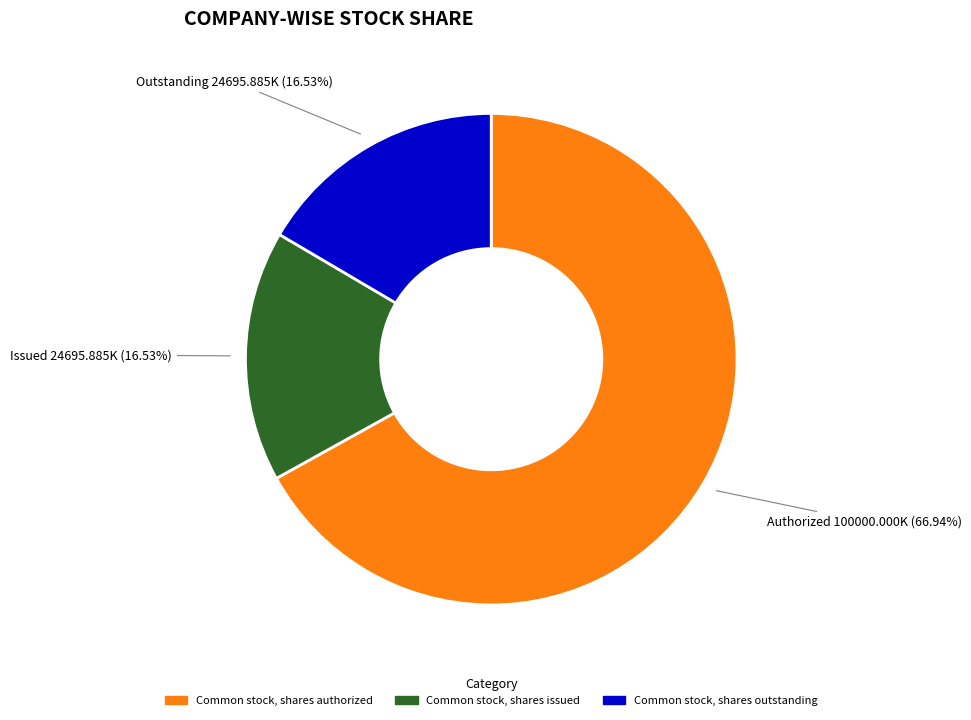

To the nearest percent, what percentage of the pie is Common stock, shares authorized?

67%